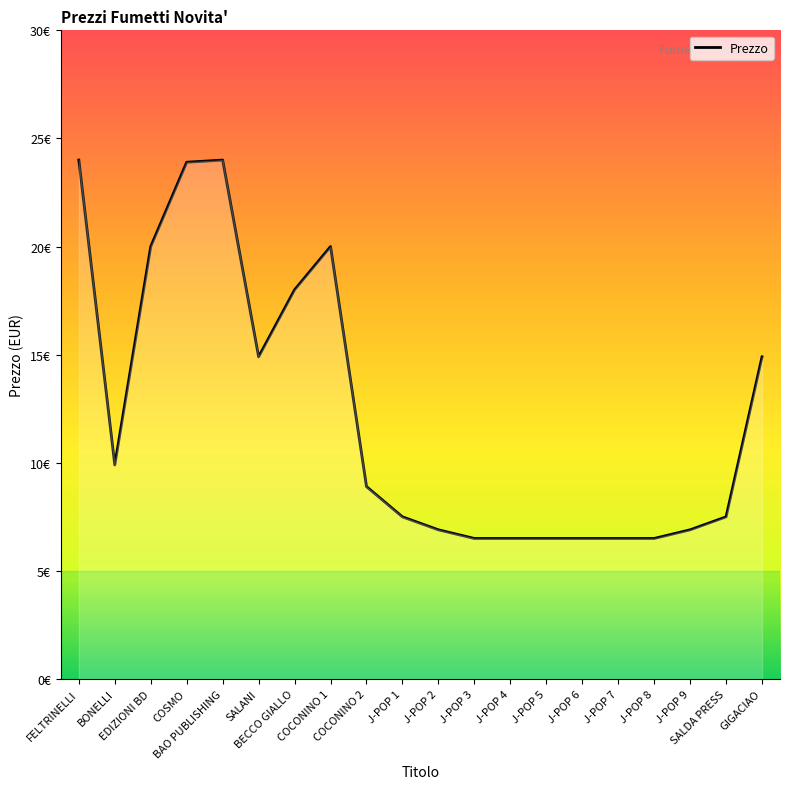

What is the difference between the maximum and second lowest values?

17.5